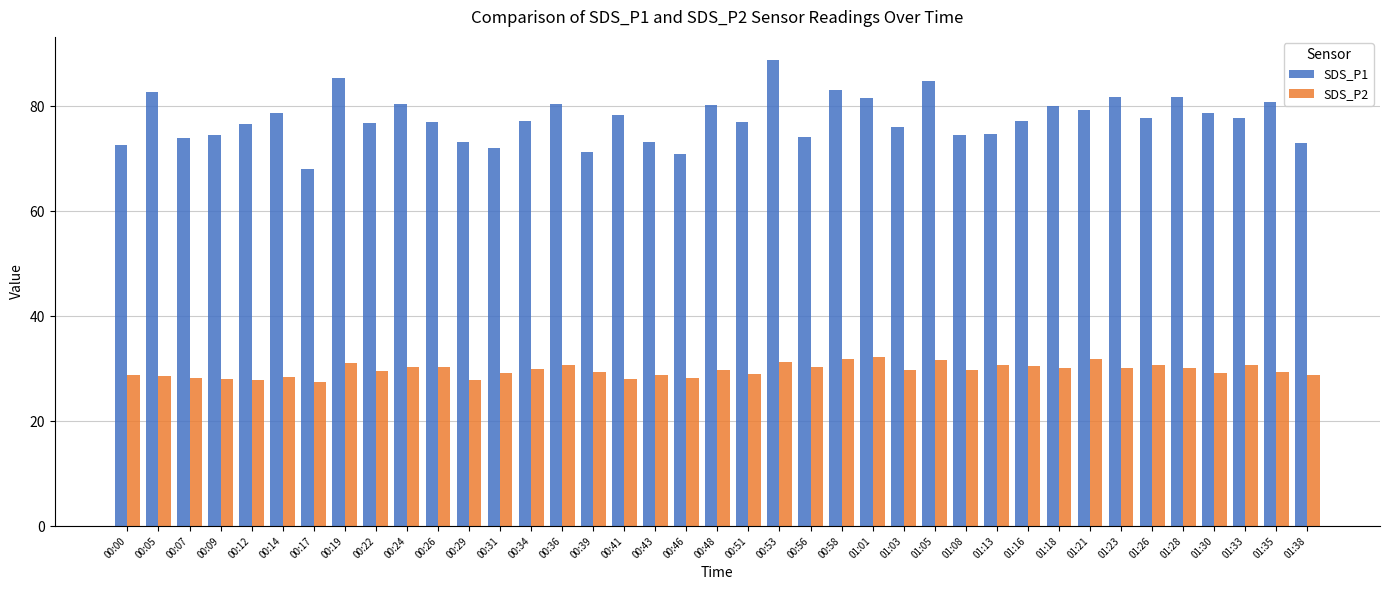

At how many categories does at least one series exceed 29?

39